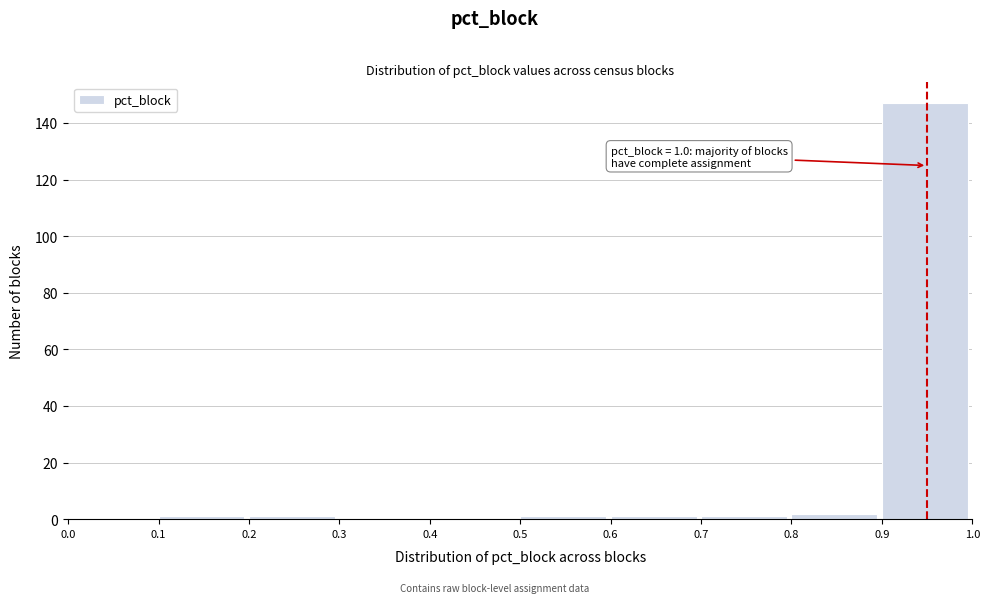

Over which range of the x-axis is the bar tallest?

0.9 to 1.0